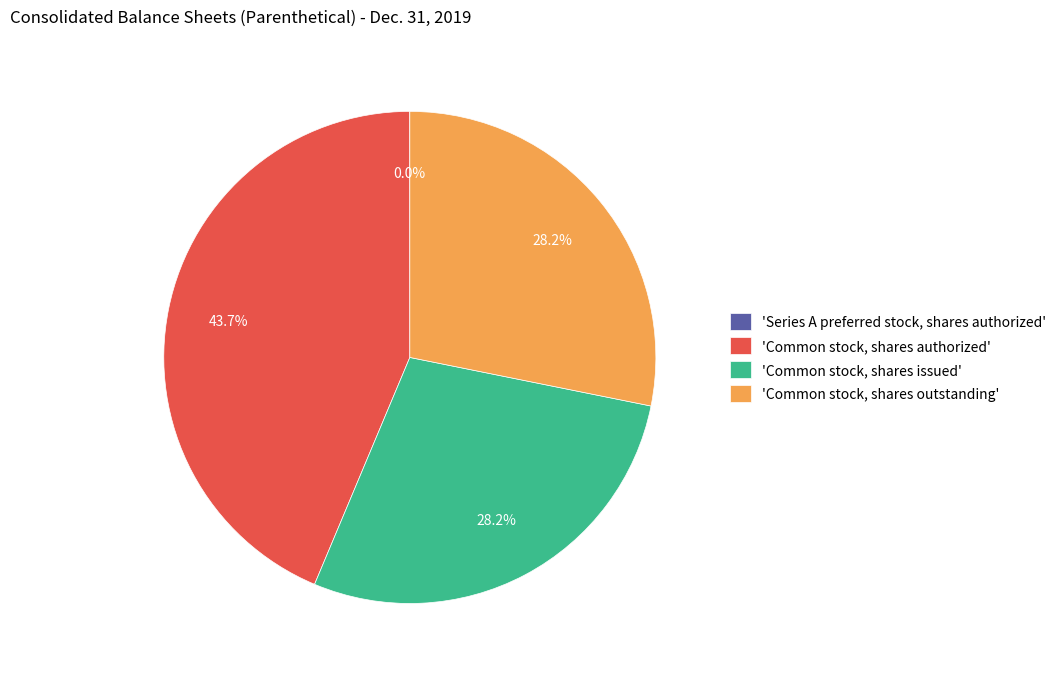

Combined, do 'Common stock, shares authorized' and 'Common stock, shares issued' account for over 50%?

Yes